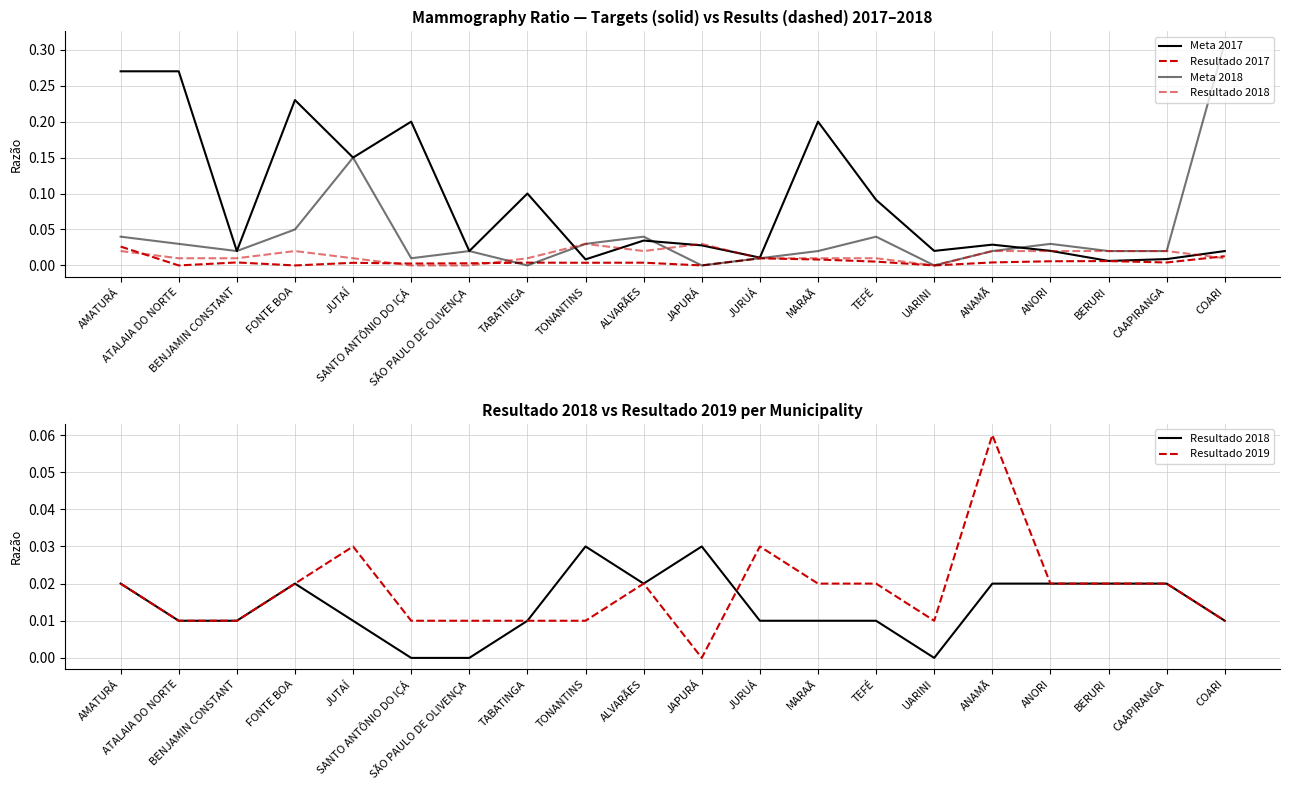

In Resultado 2017, how many points are lower than both neighbors (excluding endpoints)?

7